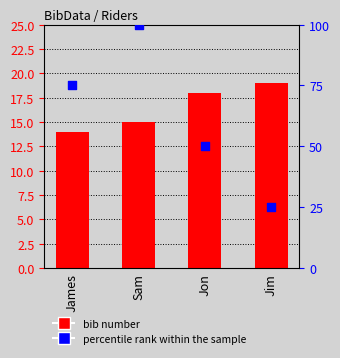

At how many categories does at least one series exceed 18?

4